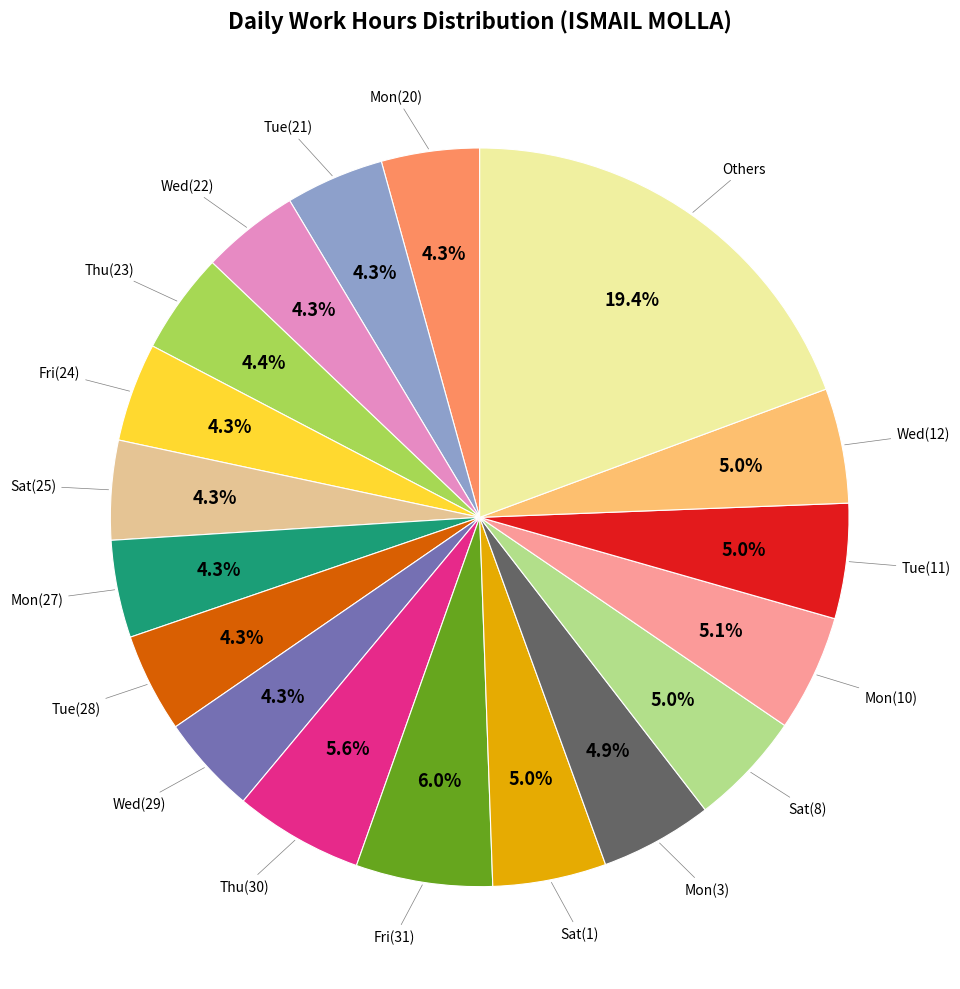

Does any single category account for the majority?

No